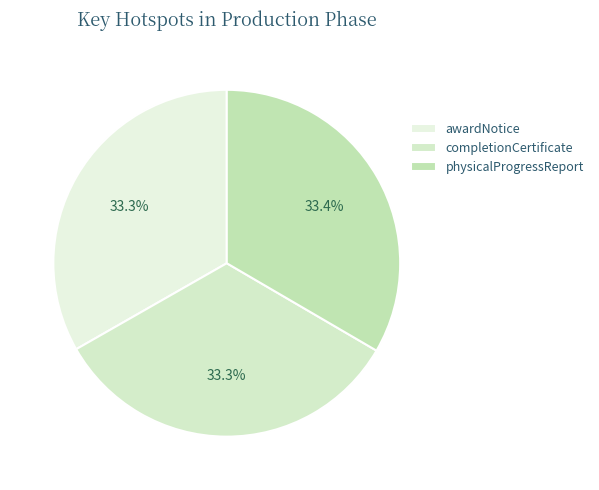

What is the ratio of the value at completionCertificate to the value at physicalProgressReport?

1.0